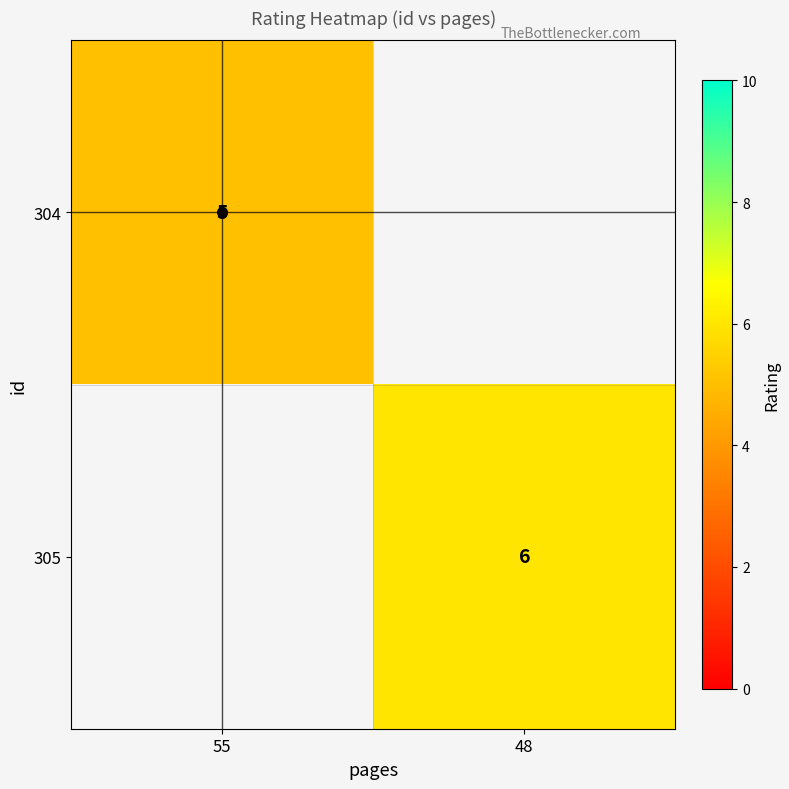

Between 55 and 48, which is larger?

48